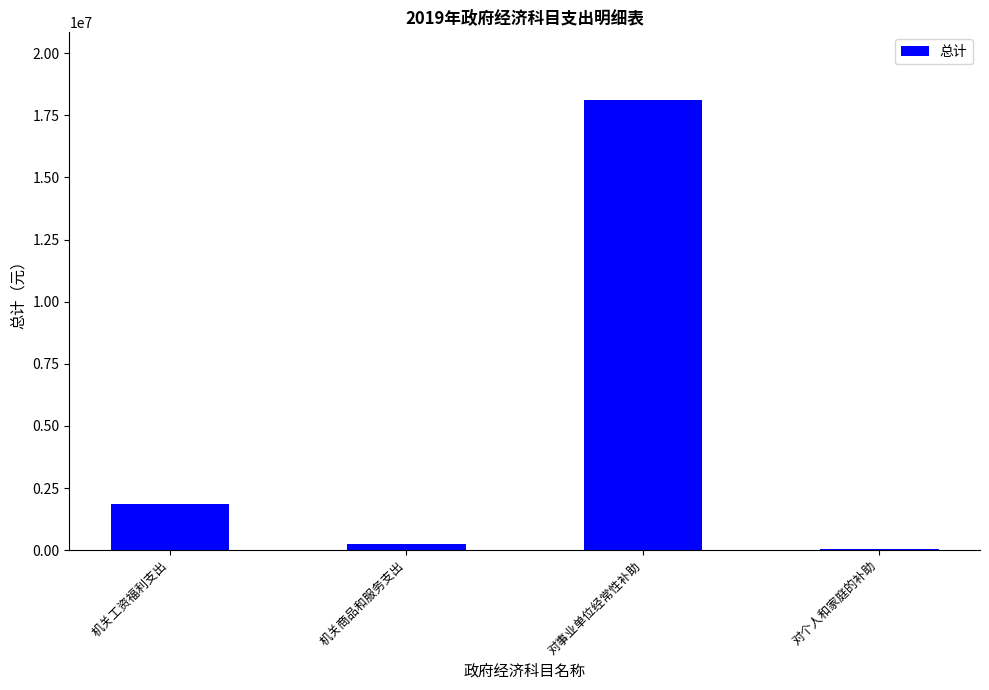

What is the change in value from 机关工资福利支出 to 对个人和家庭的补助?

-1820723